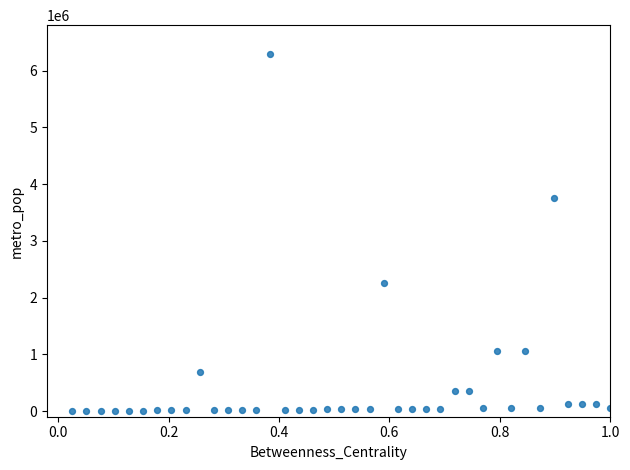

What is the range of Y values (max minus min)?

6298500